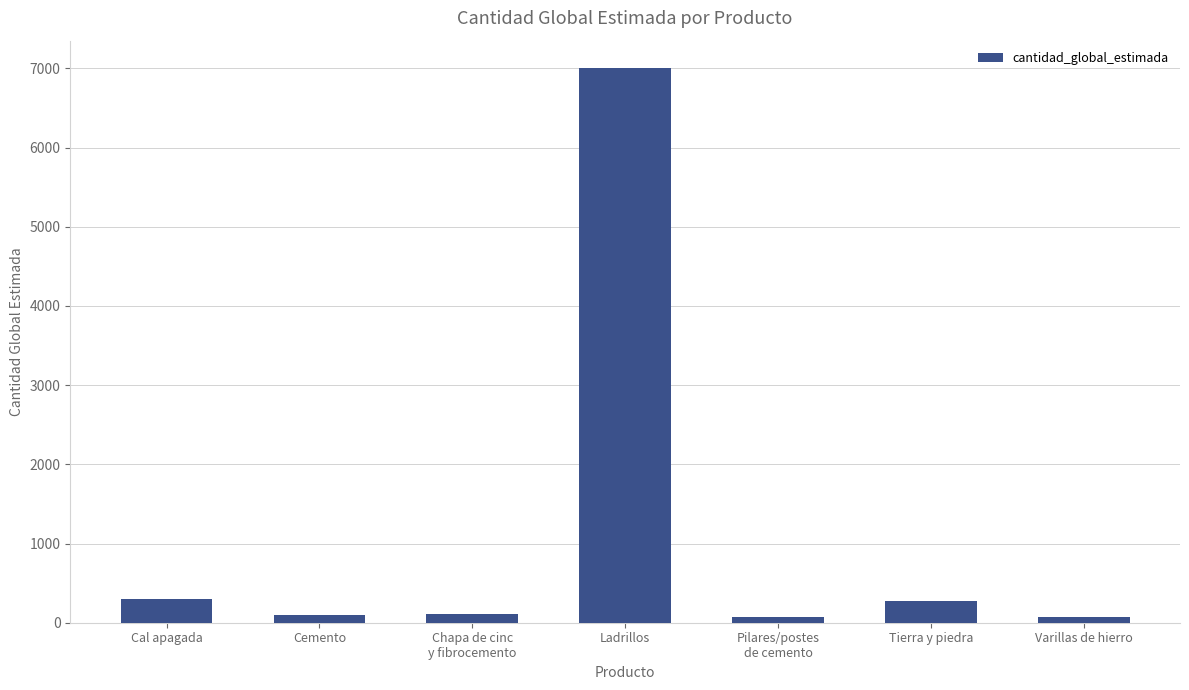

Is it true that the value at Ladrillos is 7000?

True